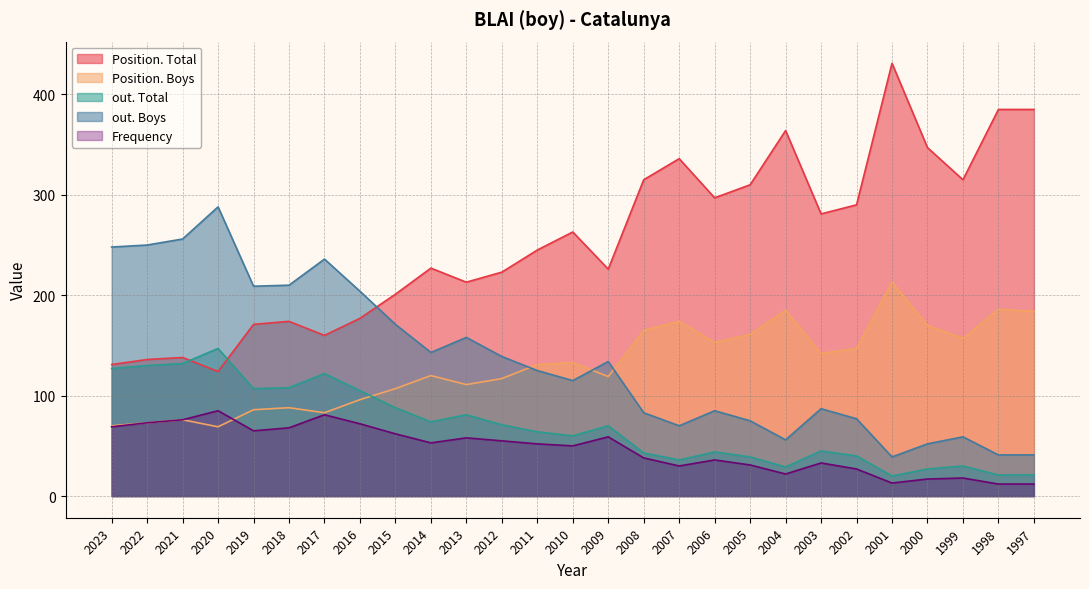

At which label does Frequency reach its minimum?

1998